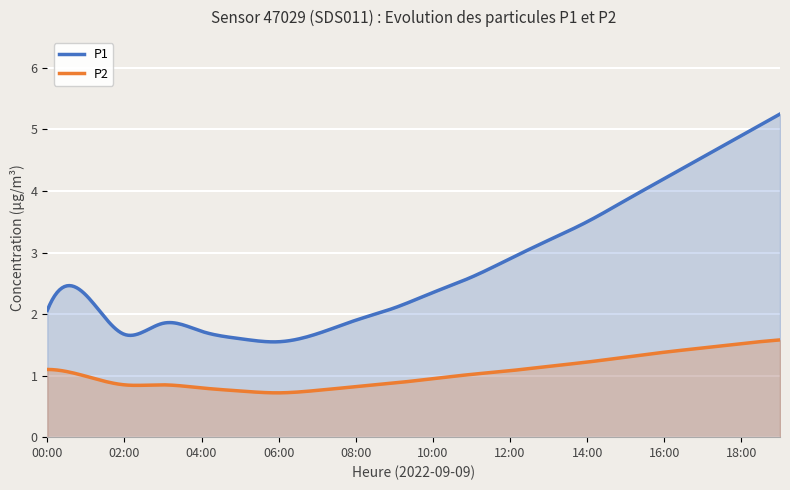

What is the highest value of the P2 series?

1.6